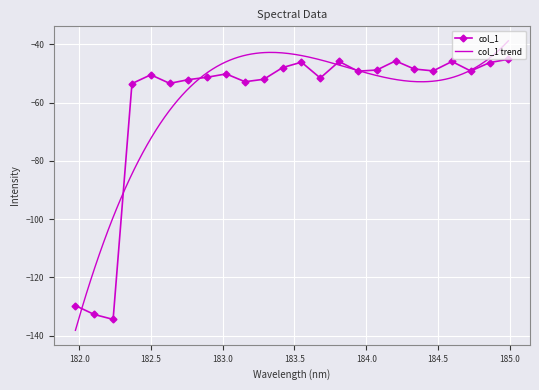

How many points are lower than both their immediate neighbors (excluding endpoints)?

7